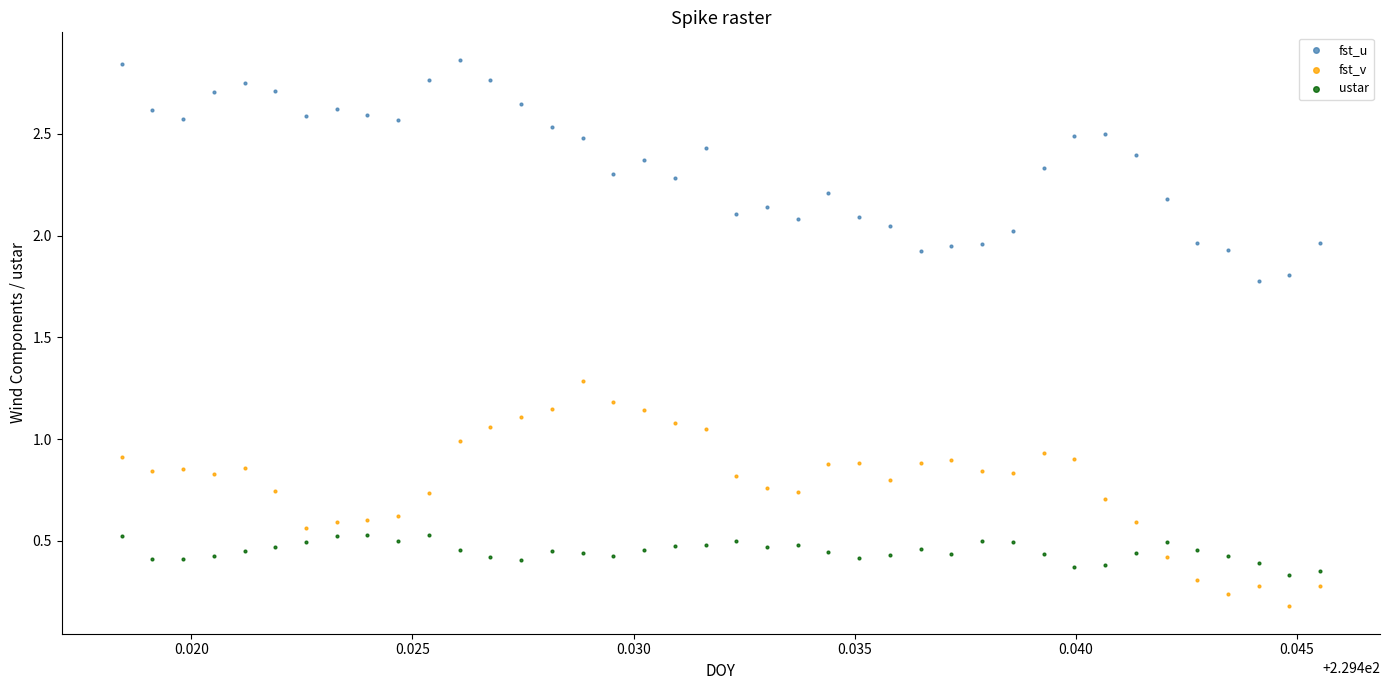

Which series contains the lowest Y value?

fst_v